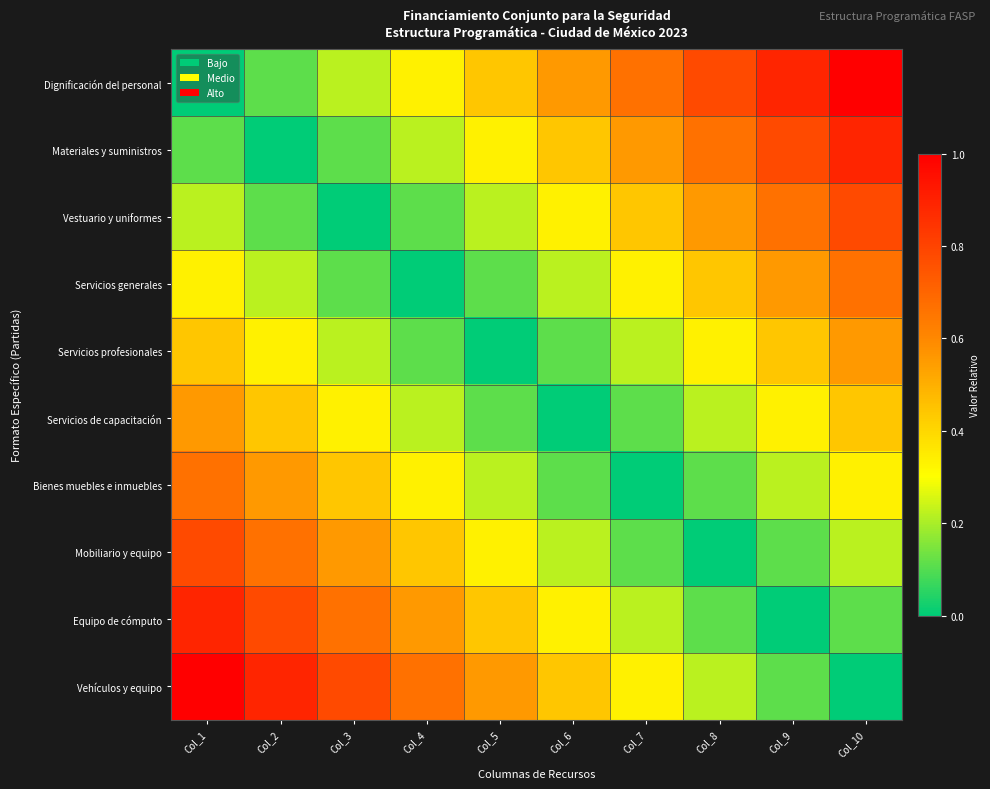

At Col_10, list the series in order from largest to smallest.

Dignificación del personal, Materiales y suministros, Vestuario y uniformes, Servicios generales, Servicios profesionales, Servicios de capacitación, Bienes muebles e inmuebles, Mobiliario y equipo, Equipo de cómputo, Vehículos y equipo